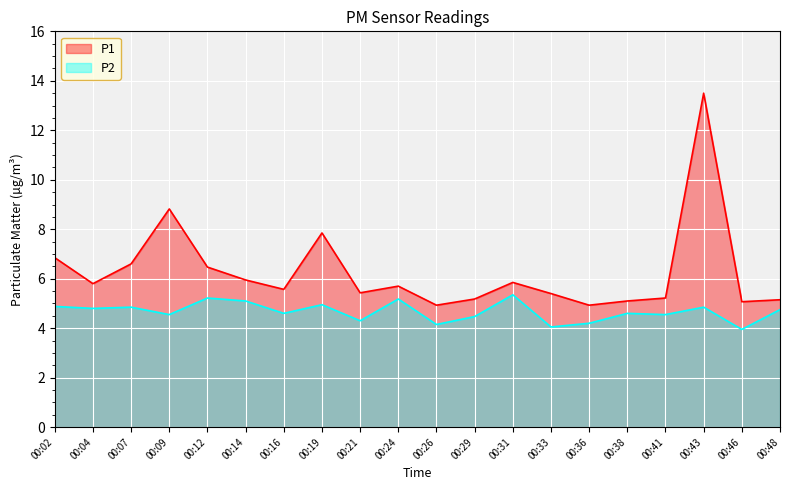

True or false: P2 and P1 cross at least once.

False